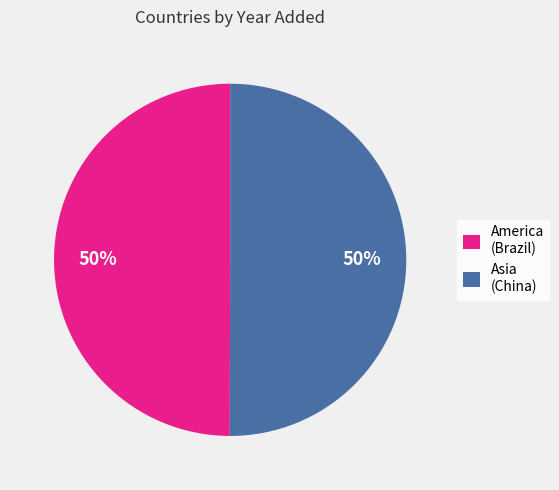

Do America (Brazil) and Asia (China) together represent more than half of the pie?

Yes